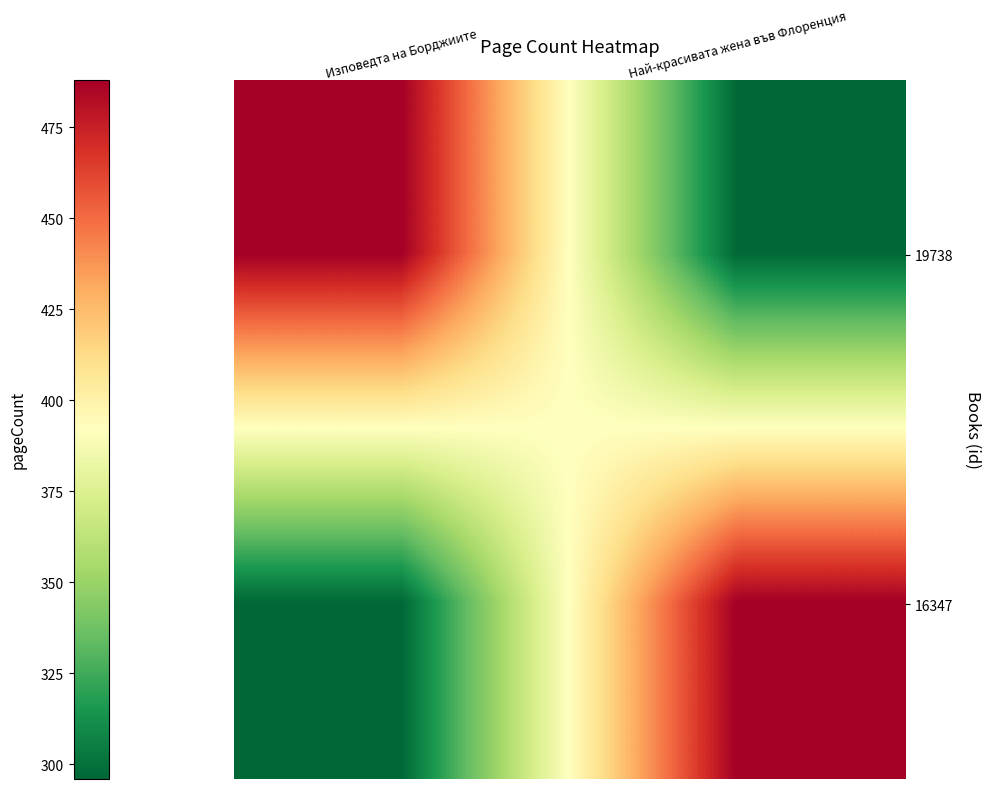

What is the spread (max minus min) of values at 0?

192